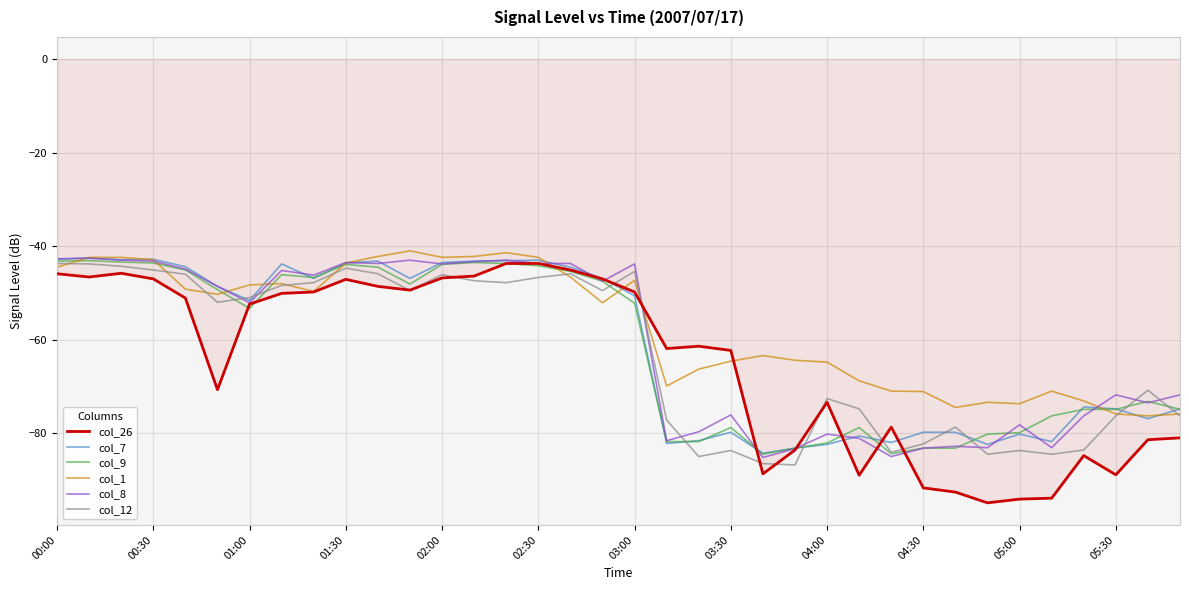

What is the highest value of the col_7 series?

-42.5